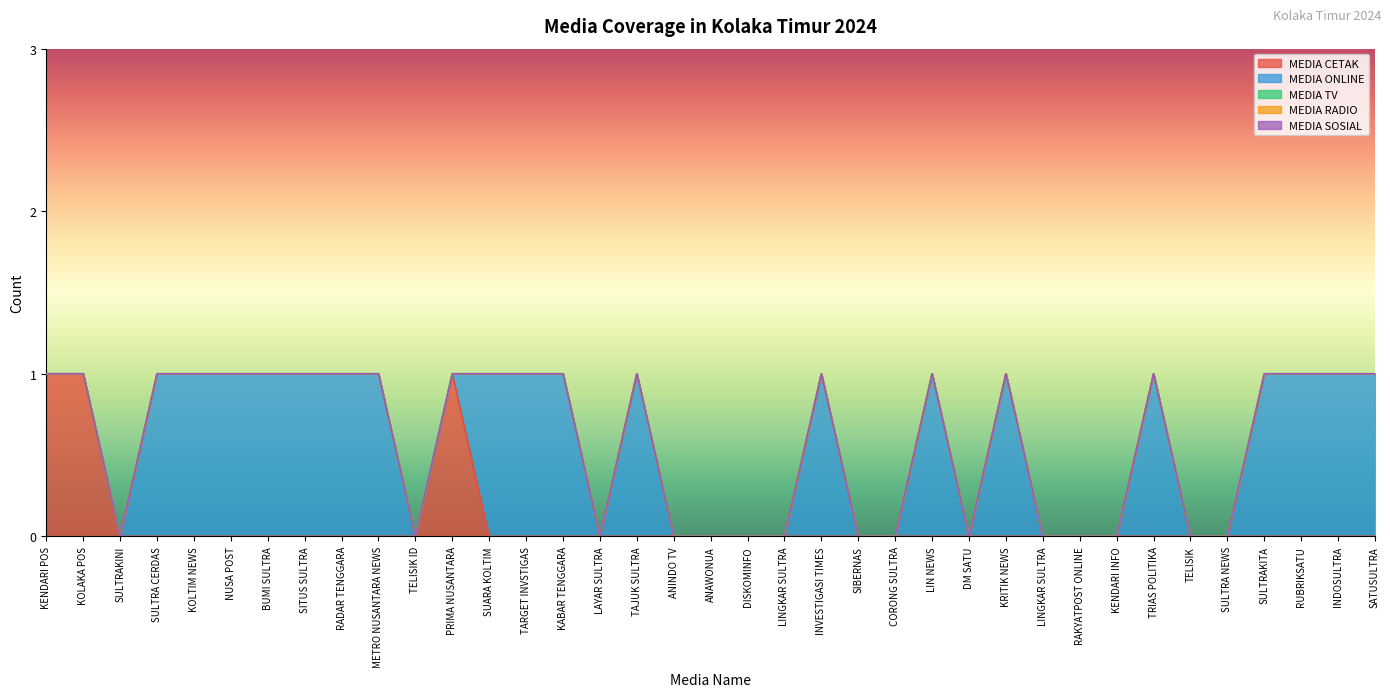

Which series has the largest range (max minus min)?

MEDIA CETAK